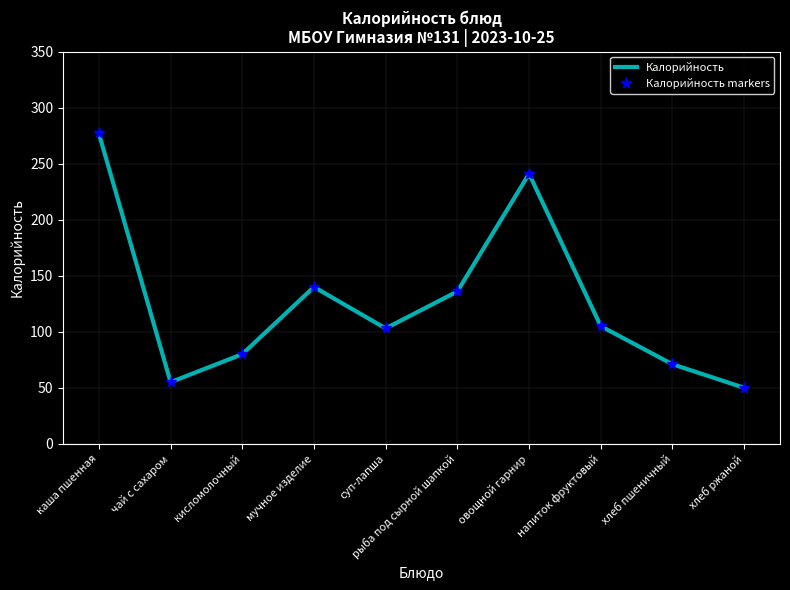

What is the difference between the maximum and second lowest values in the Калорийность series?

222